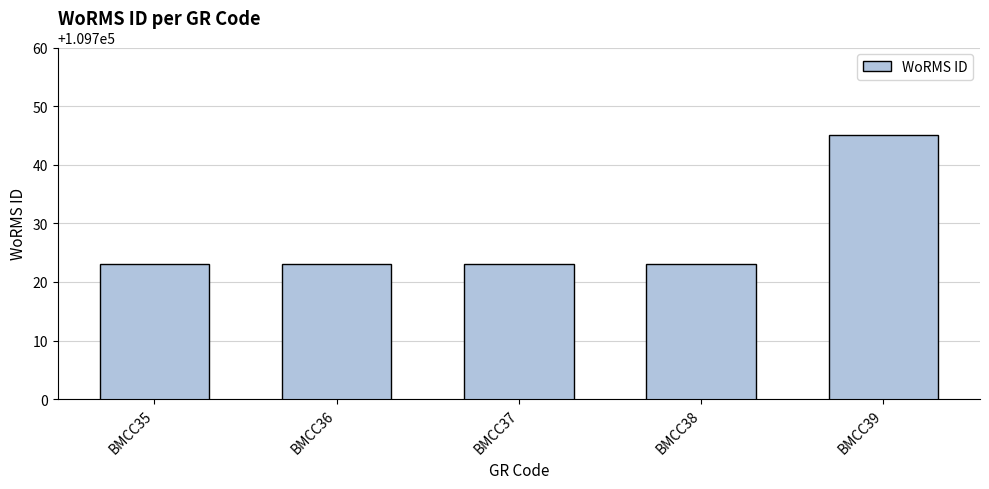

What is the ratio of the value at BMCC38 to the value at BMCC35?

1.0